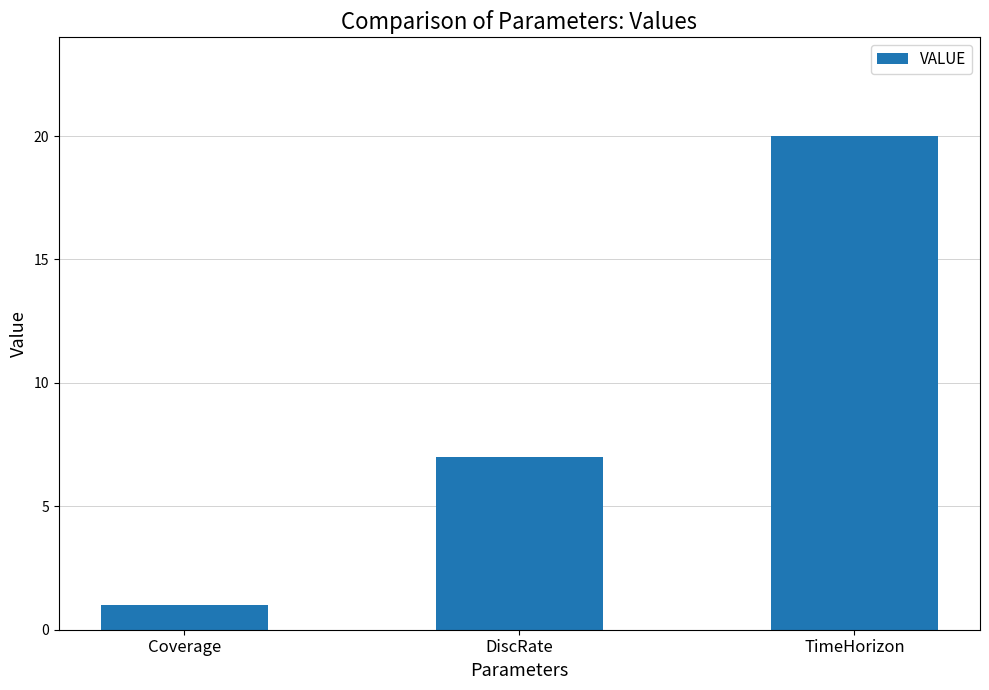

What is the average value?

9